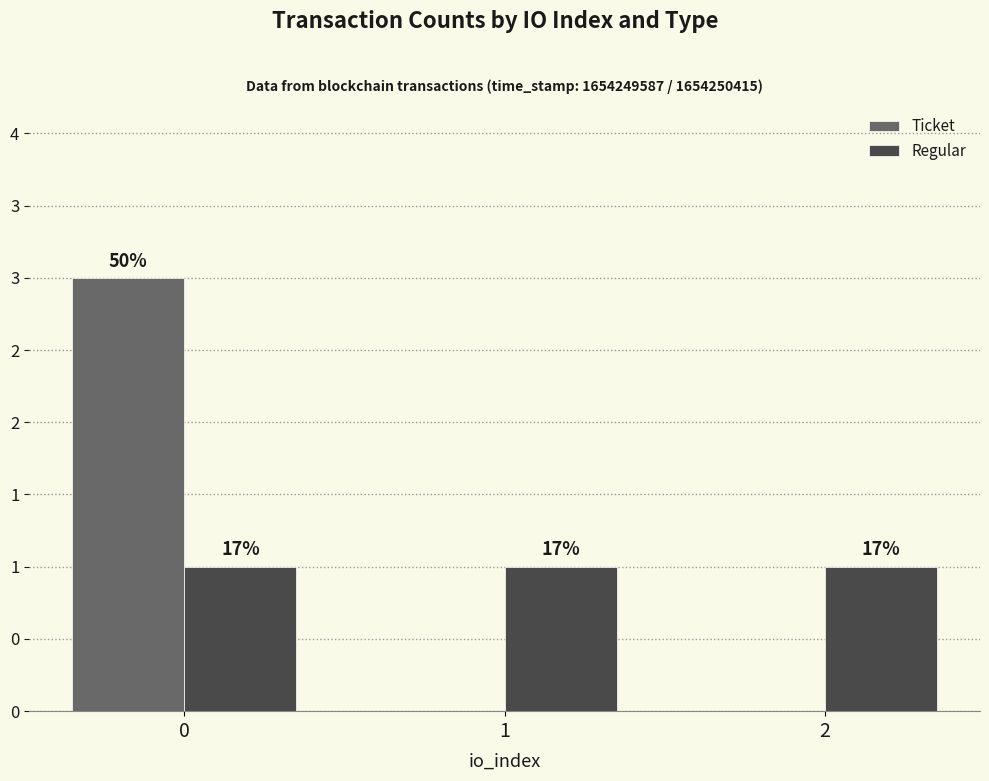

Does the chart contain stacked bars?

No